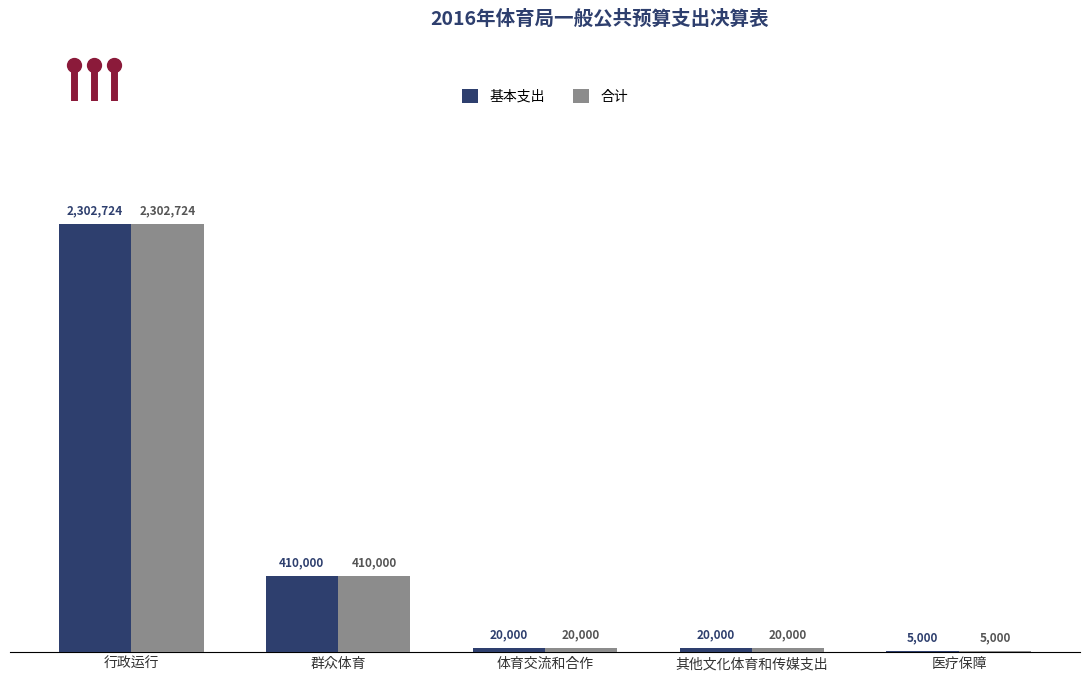

What are all the series names shown in the legend?

基本支出, 合计